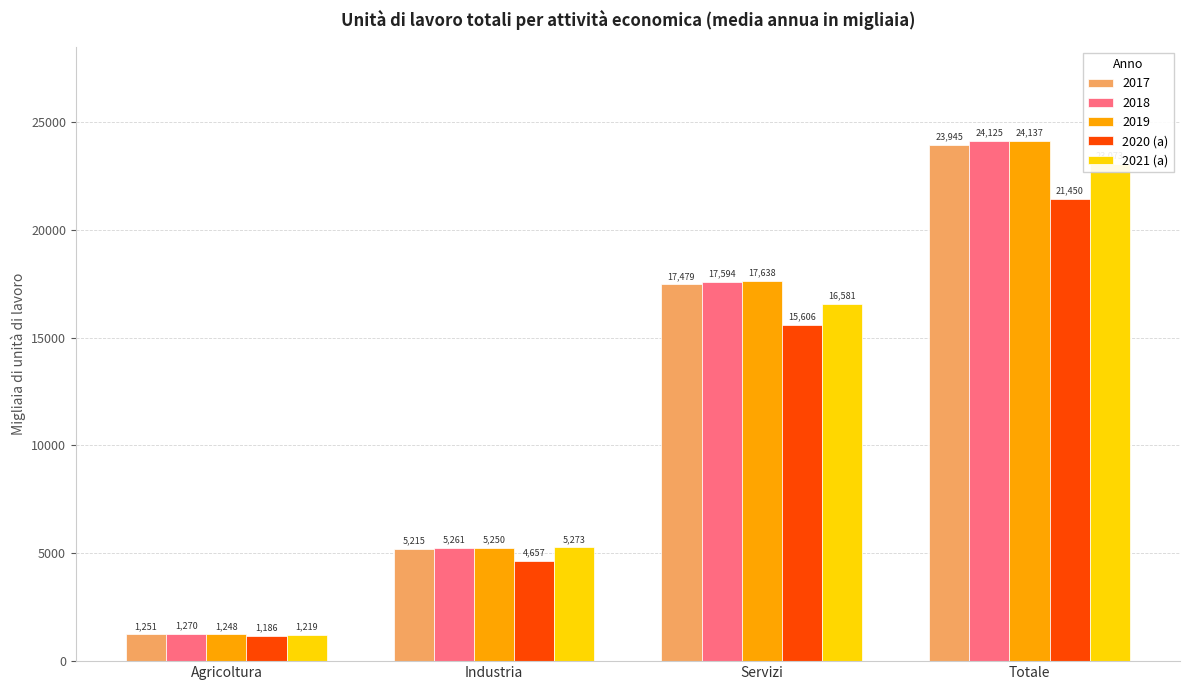

At how many categories does at least one series exceed 1421?

3